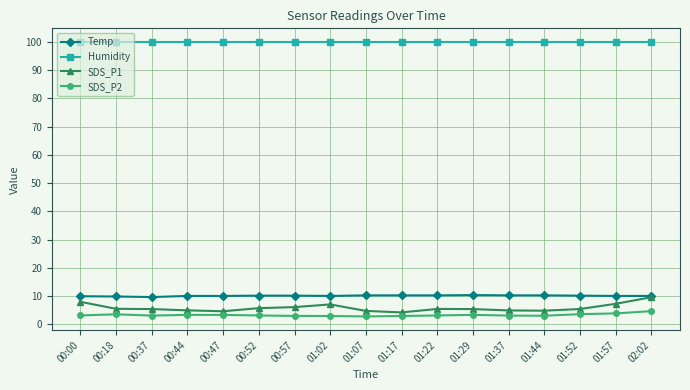

At how many categories does at least one series exceed 14?

17